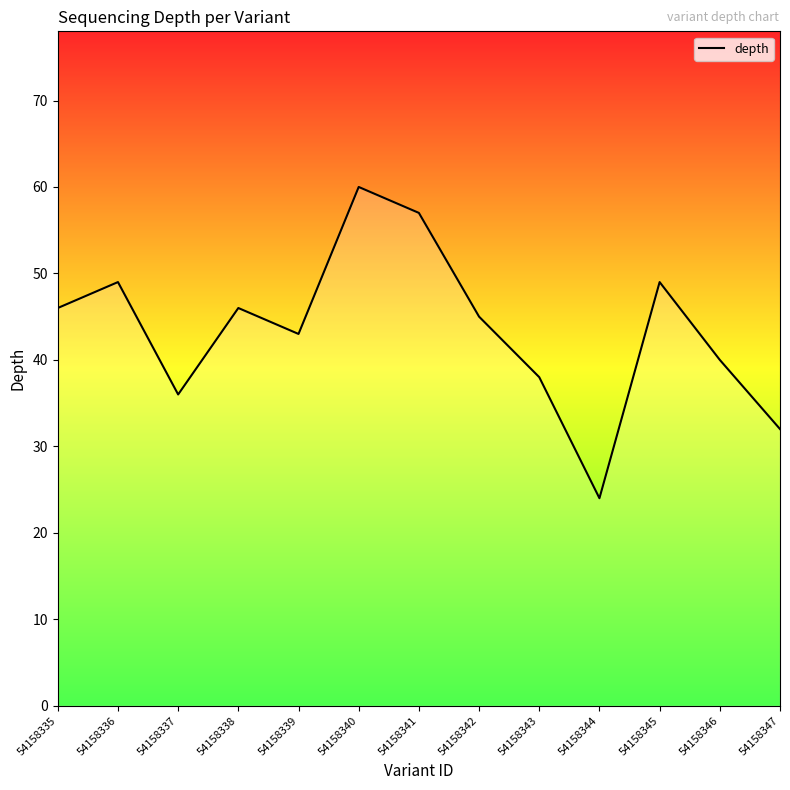

The value at 54158346 is 40. True or false?

True